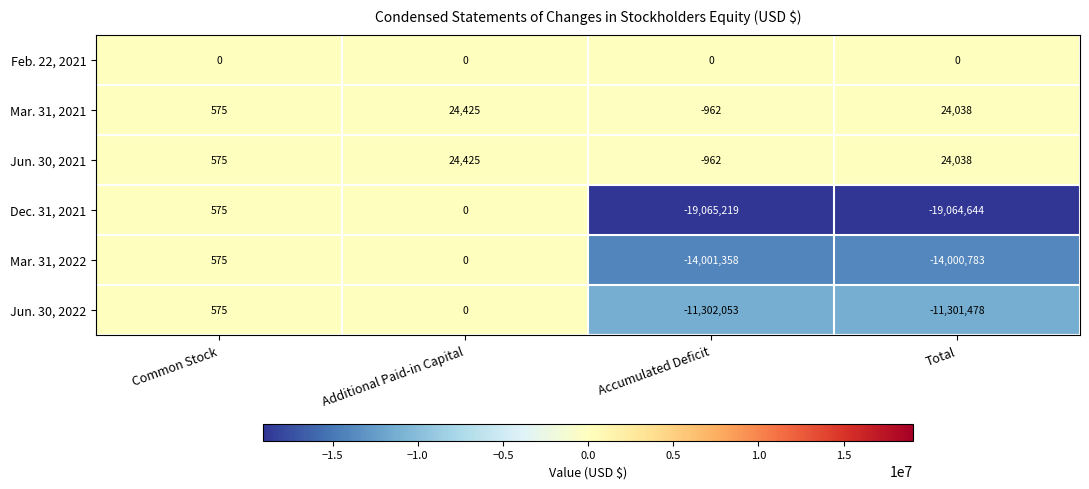

Reading left to right, transcribe all the data shown in this chart.

Feb. 22, 2021: 0	0	0	0
Mar. 31, 2021: 575	24425	-962	24038
Jun. 30, 2021: 575	24425	-962	24038
Dec. 31, 2021: 575	0	-19065219	-19064644
Mar. 31, 2022: 575	0	-14001358	-14000783
Jun. 30, 2022: 575	0	-11302053	-11301478